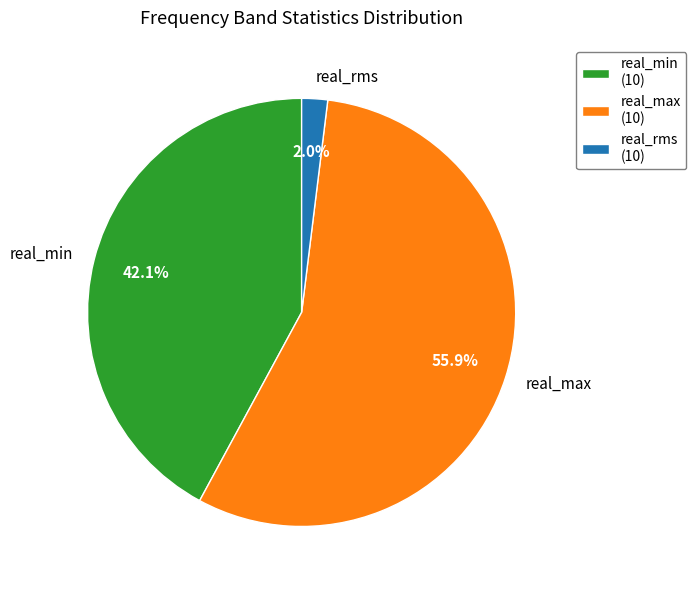

What percentage is NOT represented by real_rms?

98.0%